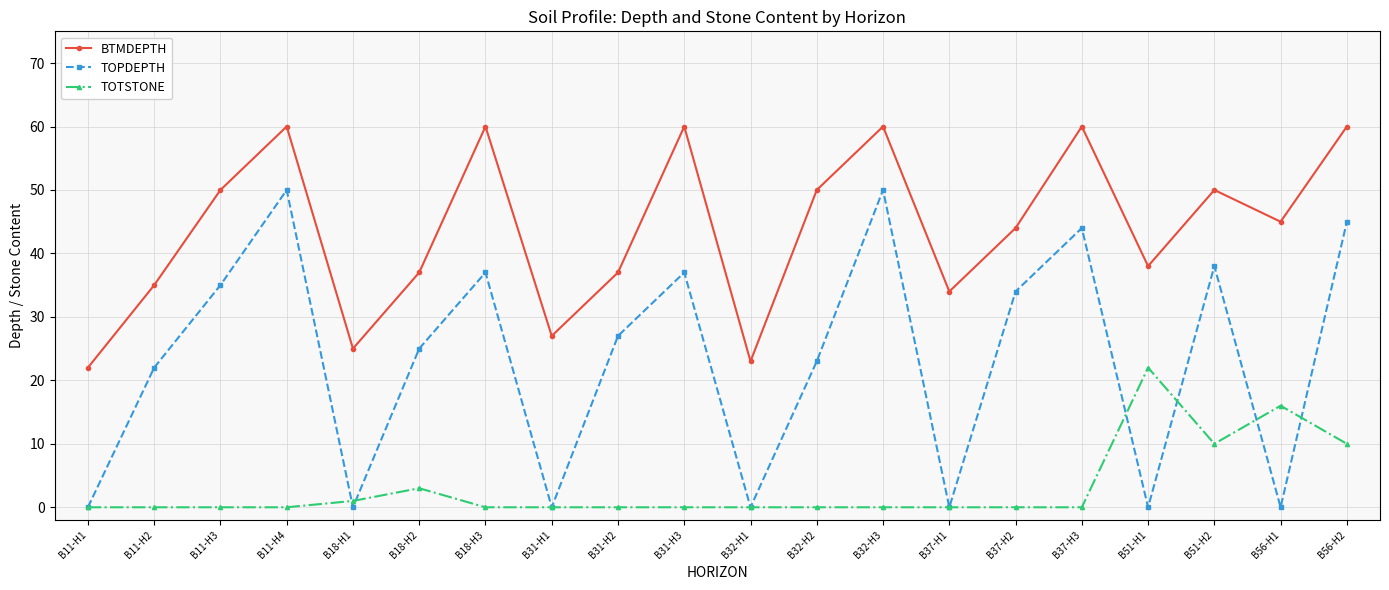

Reading left to right, list all the values displayed in this chart.

BTMDEPTH: 22	35	50	60	25	37	60	27	37	60	23	50	60	34	44	60	38	50	45	60
TOPDEPTH: 0	22	35	50	0	25	37	0	27	37	0	23	50	0	34	44	0	38	0	45
TOTSTONE: 0	0	0	0	1	3	0	0	0	0	0	0	0	0	0	0	22	10	16	10